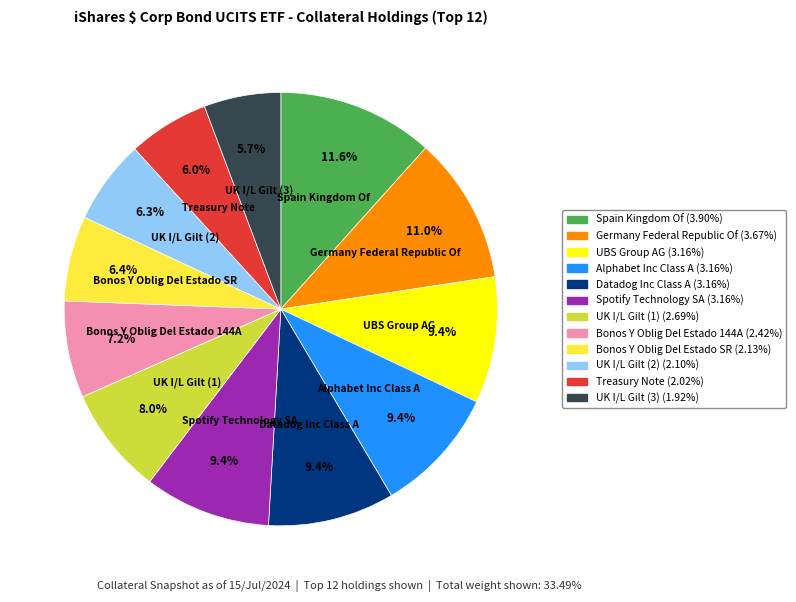

Is it true that Germany Federal Republic Of is 11% of the pie?

True